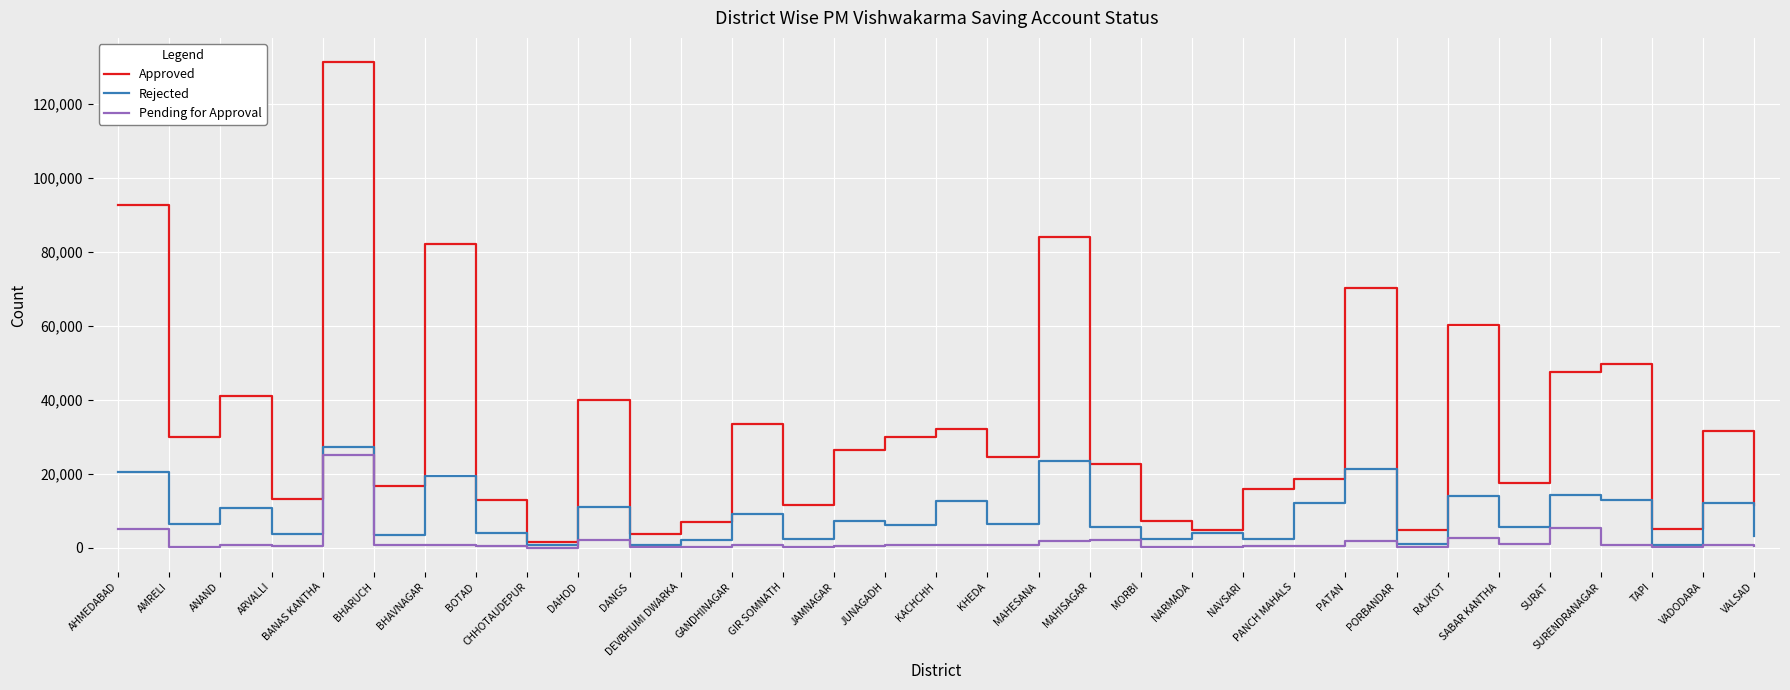

At how many categories does at least one series exceed 111834?

1